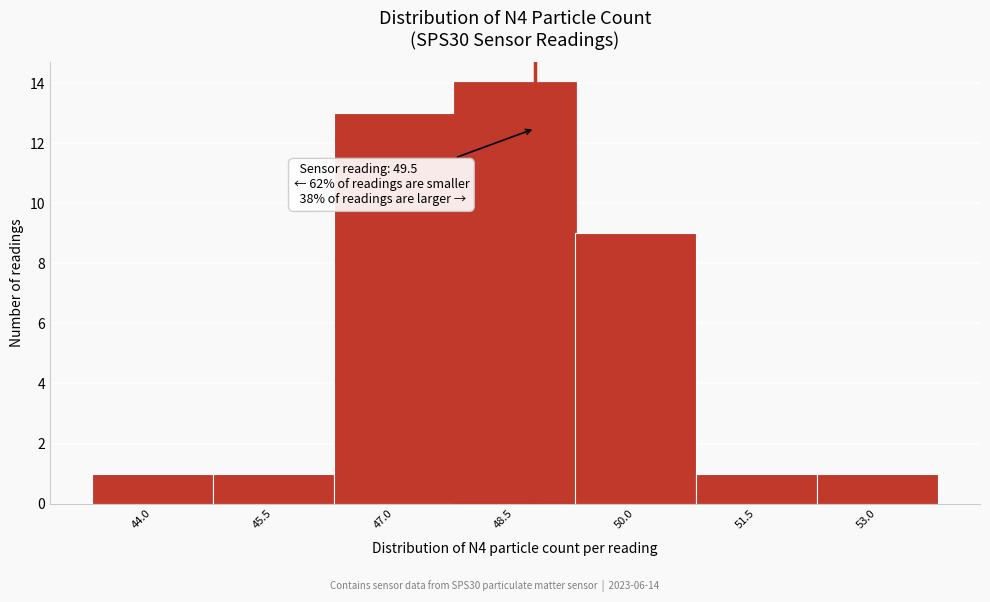

Reading right to left, extract all data points from this chart.

53.0=1	51.5=1	50.0=9	48.5=14	47.0=13	45.5=1	44.0=1